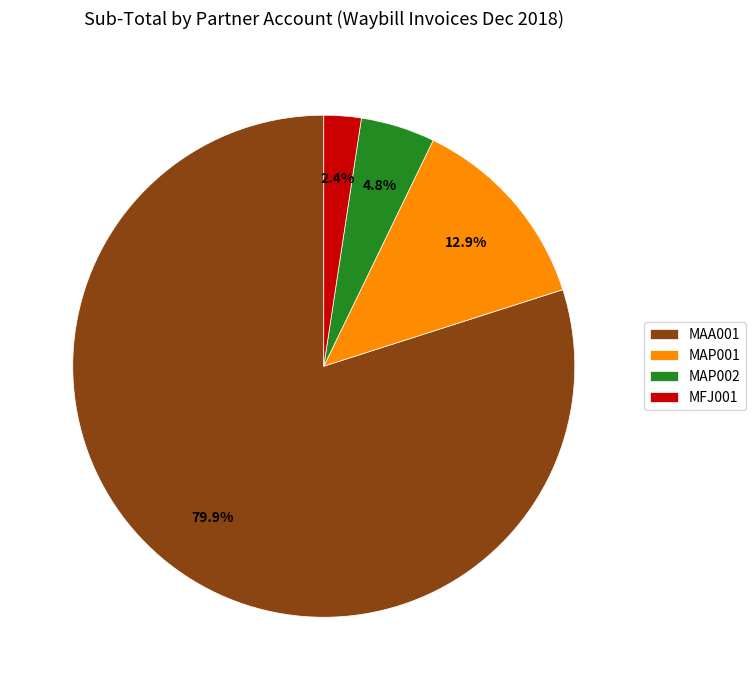

To the nearest percent, what is the difference between the largest and smallest slice percentages?

78%